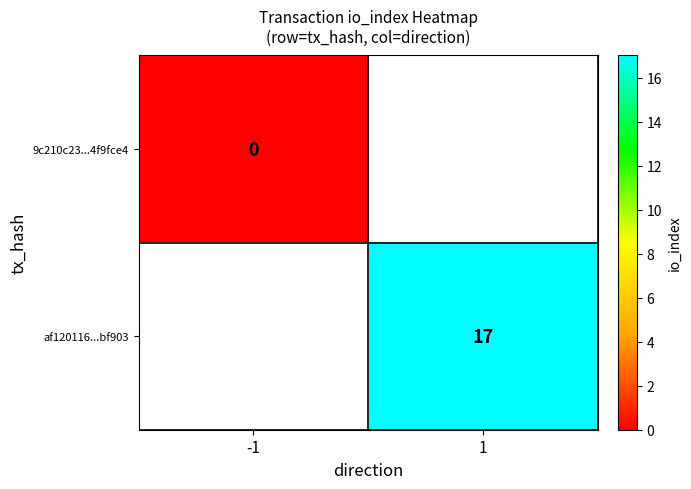

Is it true that af120116...bf903 equals 17 at 1?

True